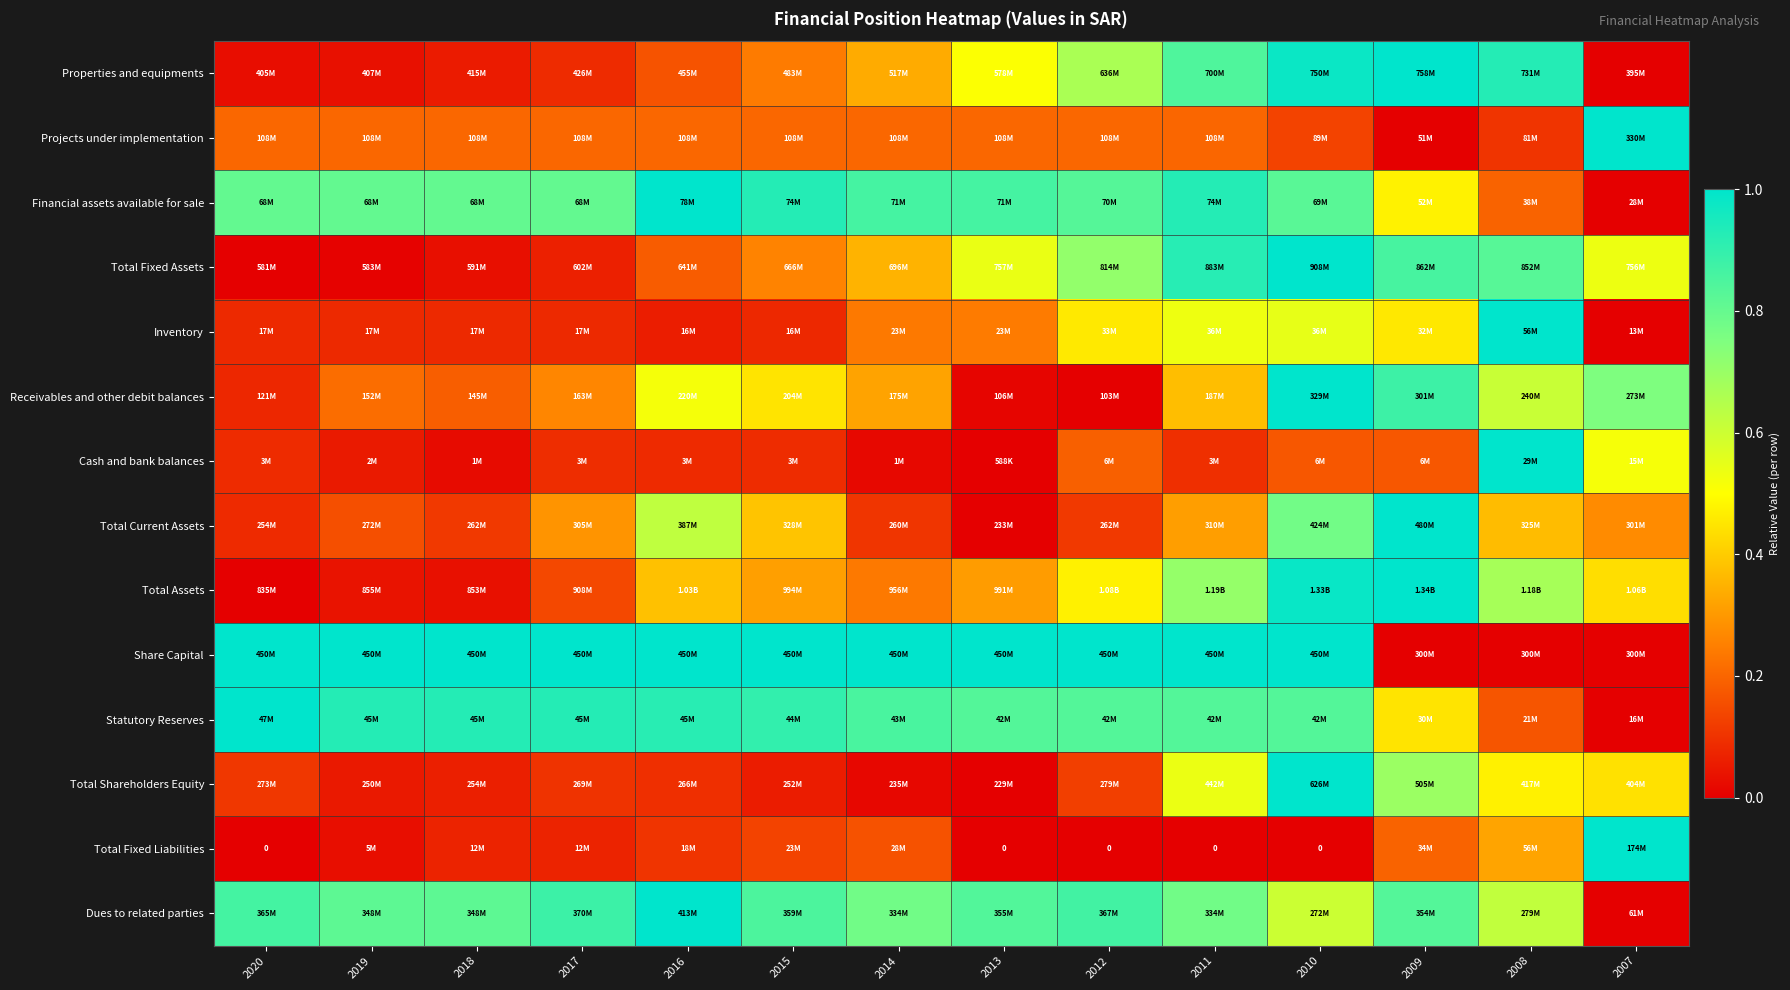

Which category has the lowest value in the Properties and equipments series?

2007